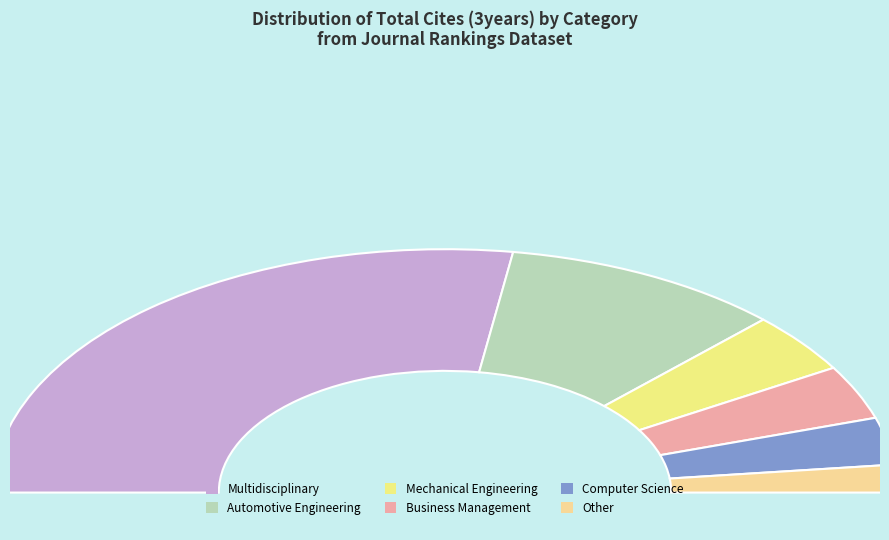

Does Business Management represent more than half of the total?

No